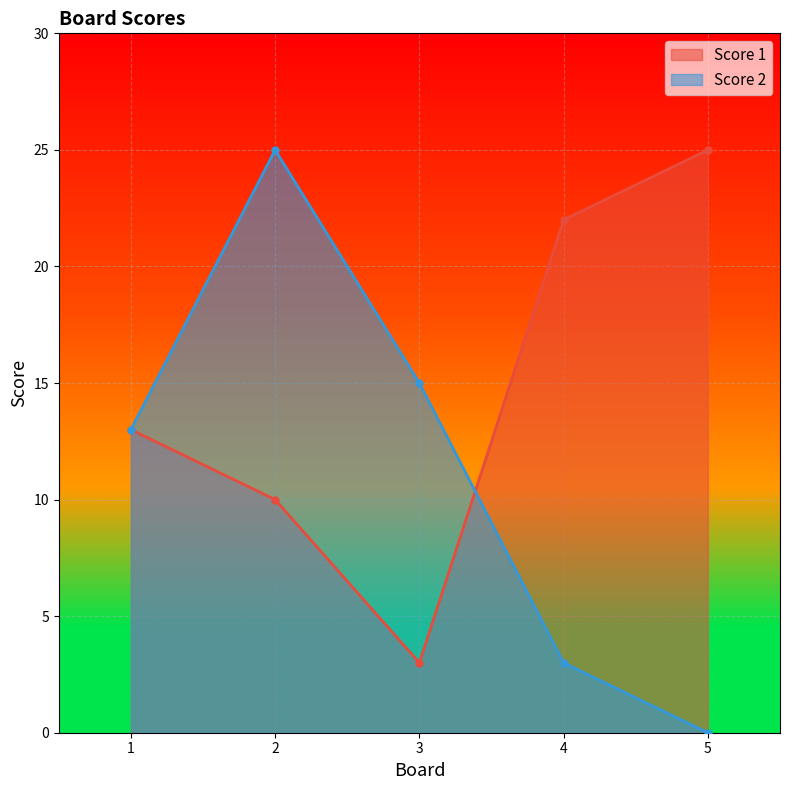

What is the average value of the Score 2 series?

11